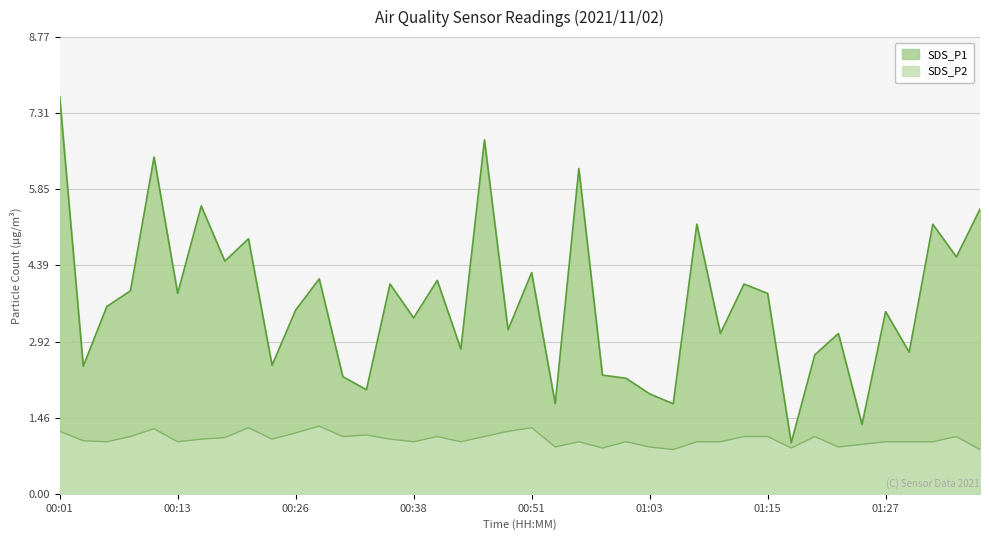

At which label does SDS_P1 reach its peak?

00:01